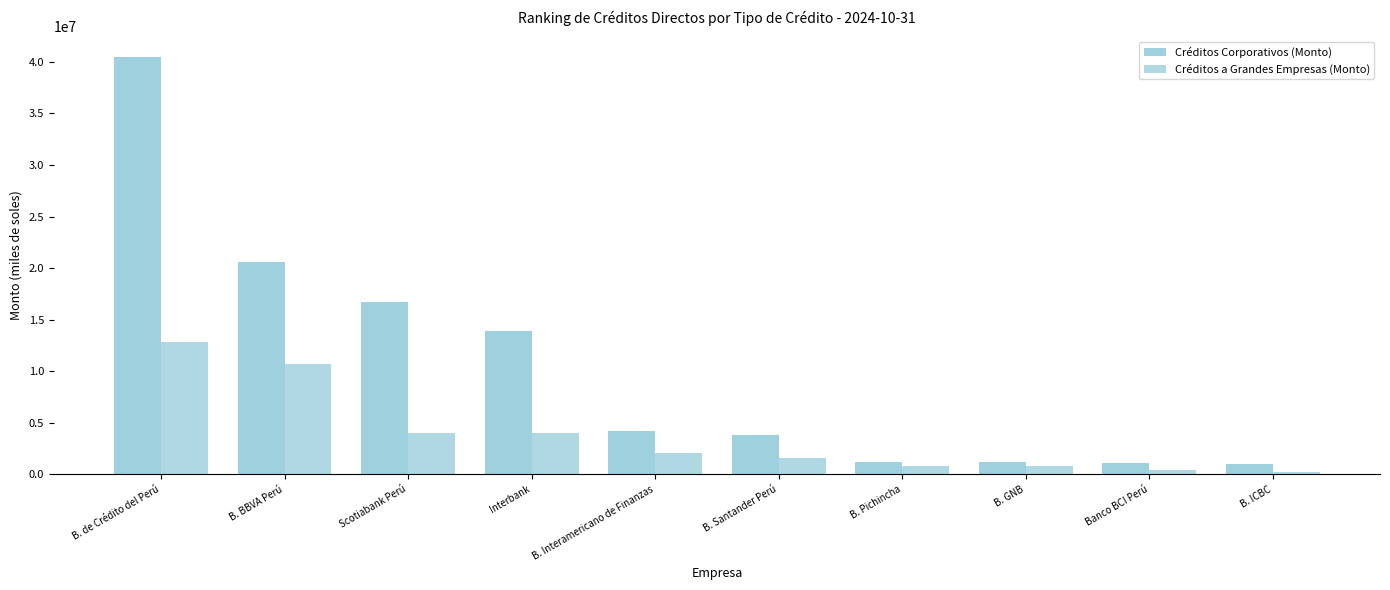

Are the bars horizontal?

No